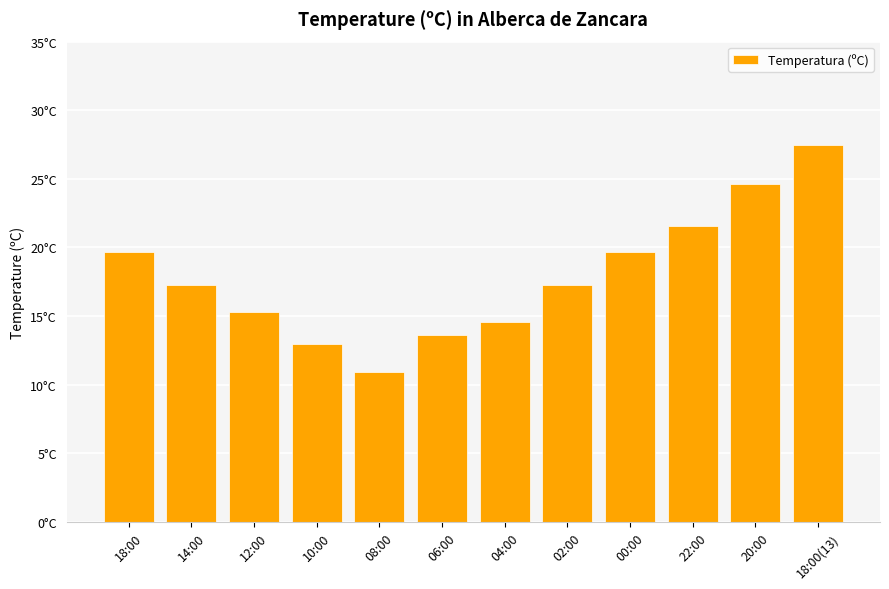

Which category has the lowest value across all series?

08:00